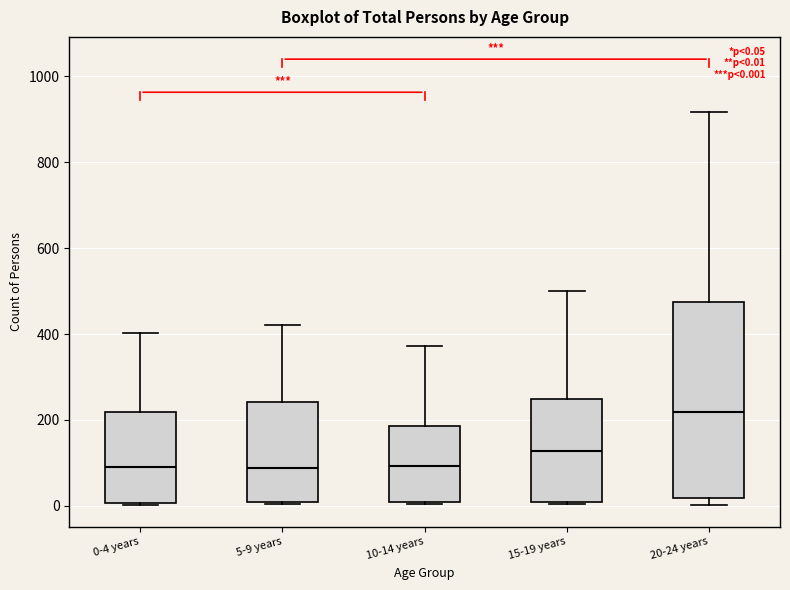

Which box has the highest median line?

20-24 years